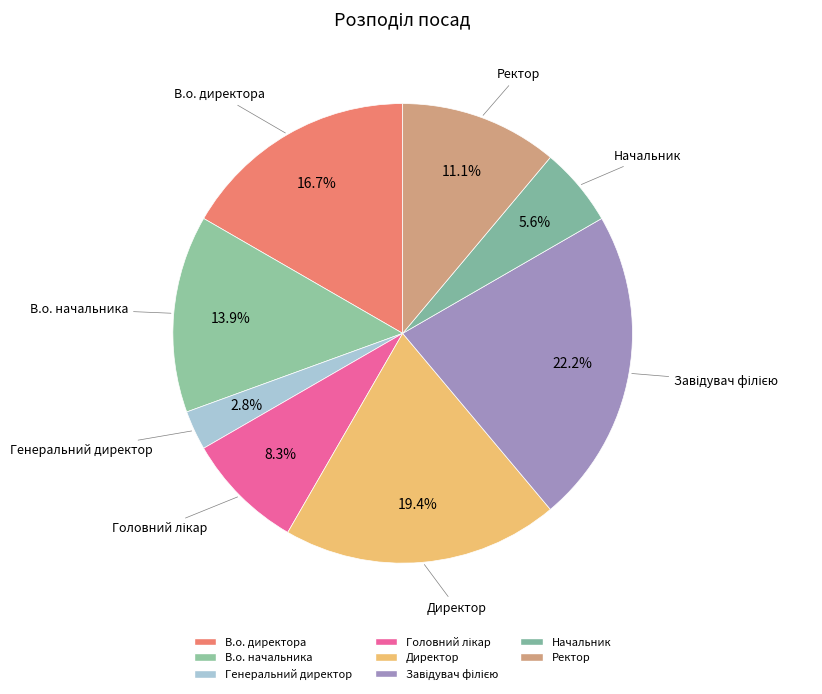

To the nearest percent, what is the difference between the В.о. начальника and Директор slice percentages?

6%